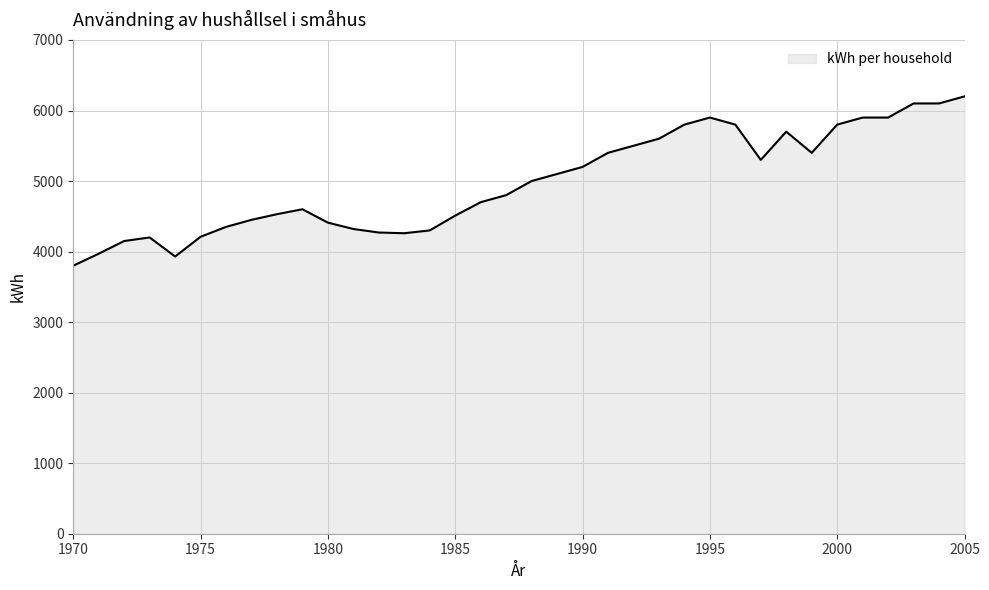

What is the smallest value displayed?

3800